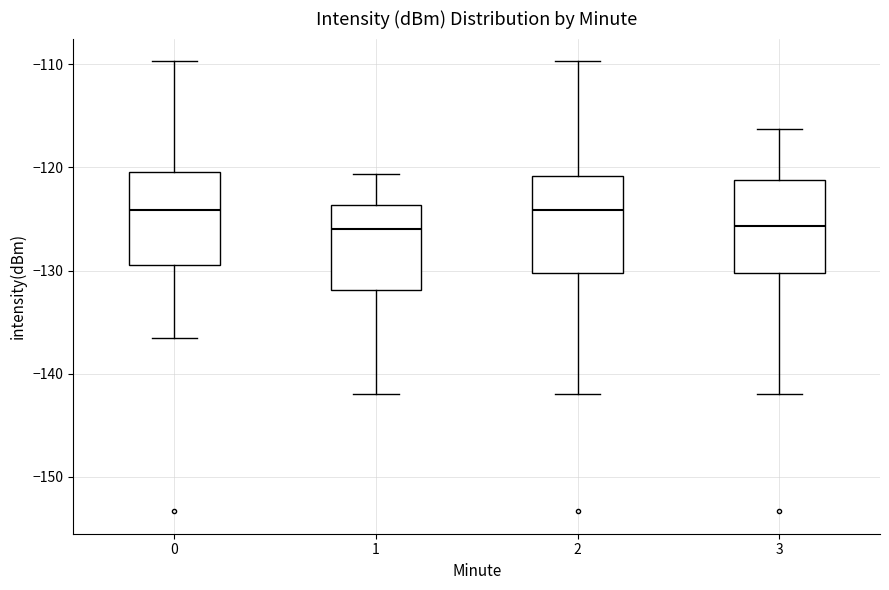

Reading left to right, read every box against the y-axis: the position of its median line, the range the box covers, and the ends of its whiskers. The values are not printed on the chart, so give them approximately, as read against the axis.

0: median -124, box -129 to -120, whiskers -137 to -110
1: median -126, box -132 to -124, whiskers -142 to -121
2: median -124, box -130 to -121, whiskers -142 to -110
3: median -126, box -130 to -121, whiskers -142 to -116